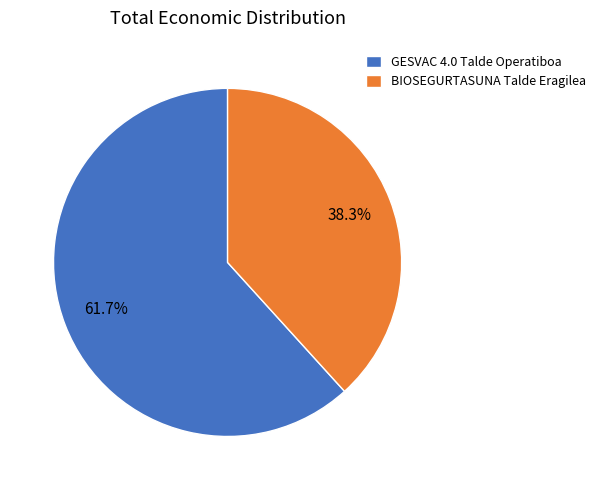

What is the ratio of the value at BIOSEGURTASUNA Talde Eragilea to the value at GESVAC 4.0 Talde Operatiboa?

0.6